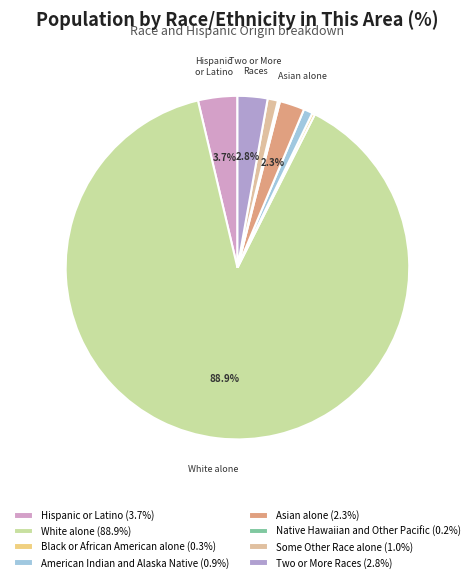

The American Indian and Alaska Native slice represents 1% of the pie. True or false?

True